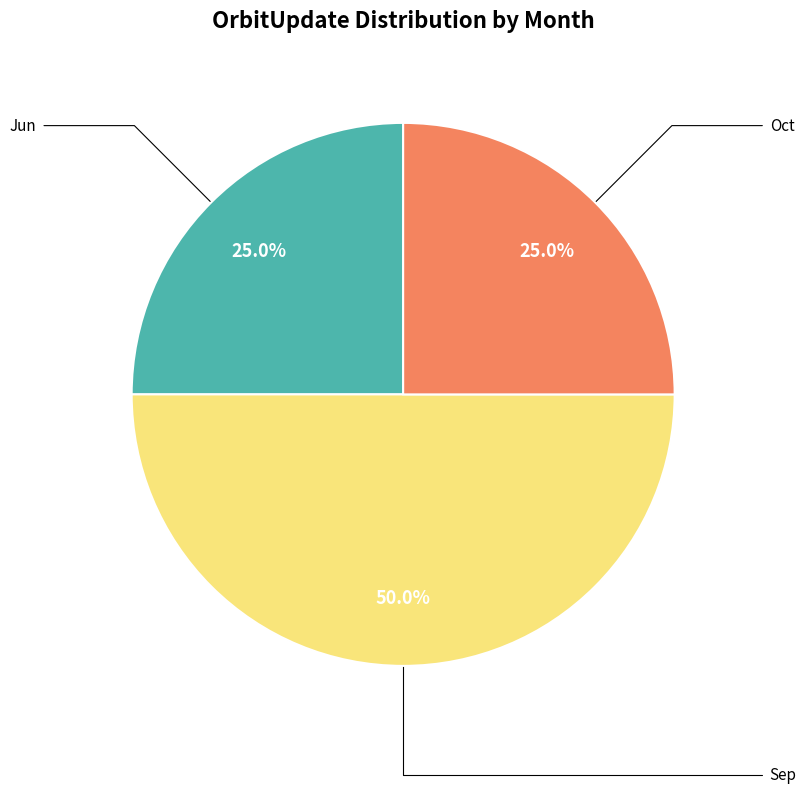

How many slices are in this pie chart?

3